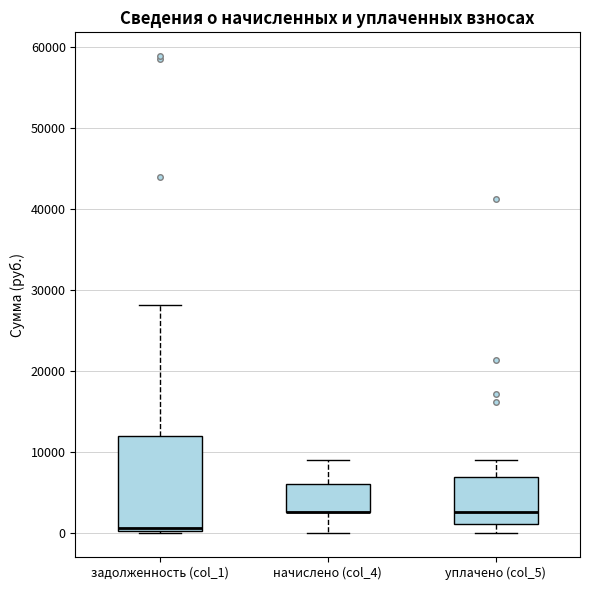

Reading left to right, transcribe this box plot: for each box, give where its median line is, the range the box spans, and where its two whiskers end, as read against the y-axis. The values are not printed on the chart, so give them approximately, as read against the axis.

задолженность (col_1): median 1000, box 0 to 12000, whiskers 0 to 28000
начислено (col_4): median 3000 (drawn on the box's lower edge), box 3000 to 6000, whiskers 0 to 9000
уплачено (col_5): median 3000, box 1000 to 7000, whiskers 0 to 9000